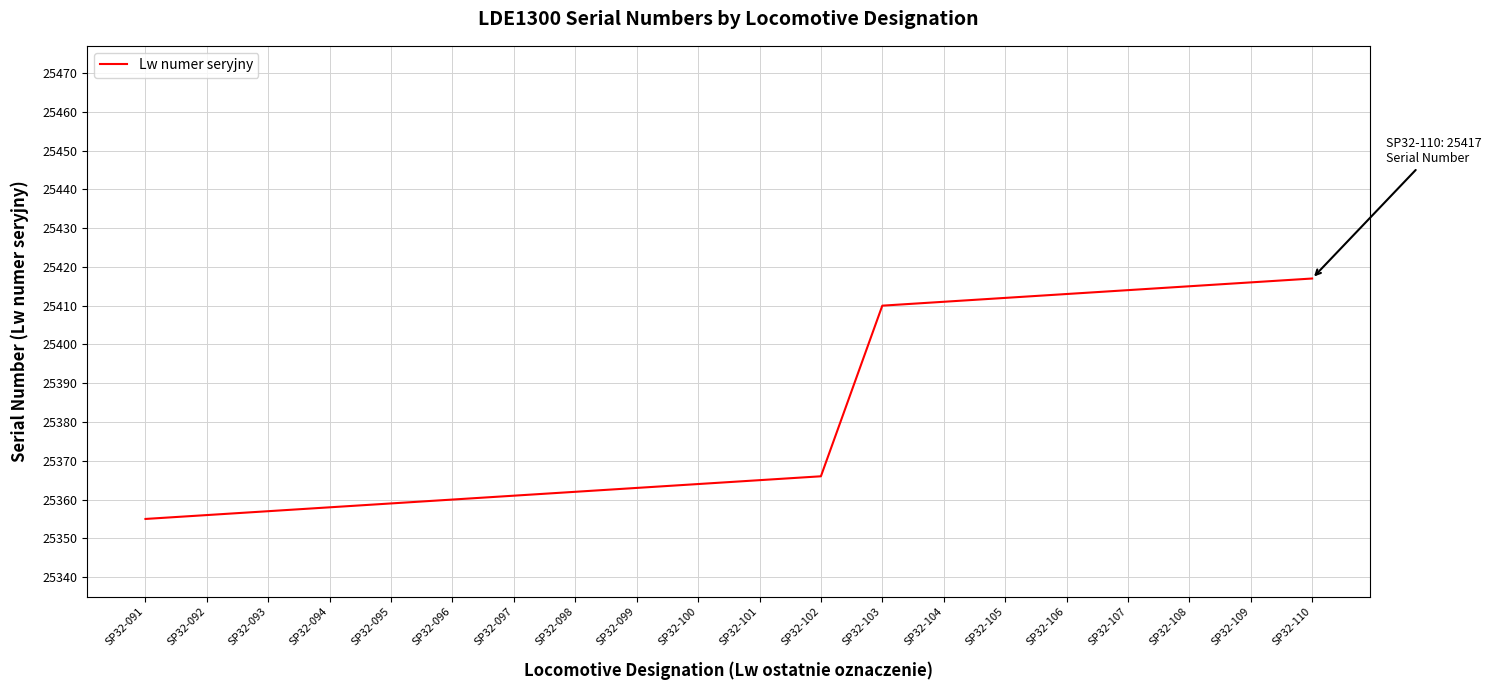

The chart shows a value of 25359 at SP32-095. True or false?

True